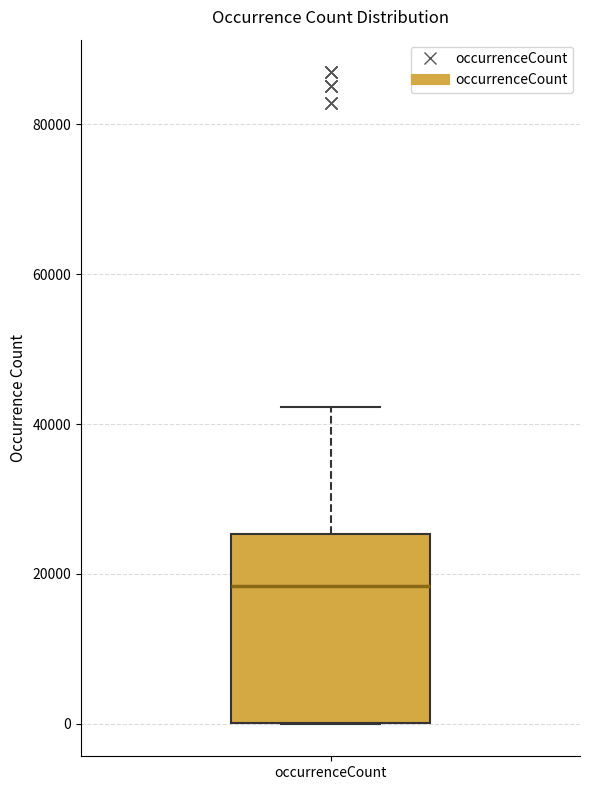

Transcribe this box plot: give where the median line is, the range the box spans, and where the two whiskers end, as read against the y-axis. The values are not printed on the chart, so give them approximately, as read against the axis.

median 18000, box 0 to 26000, whiskers 0 to 42000